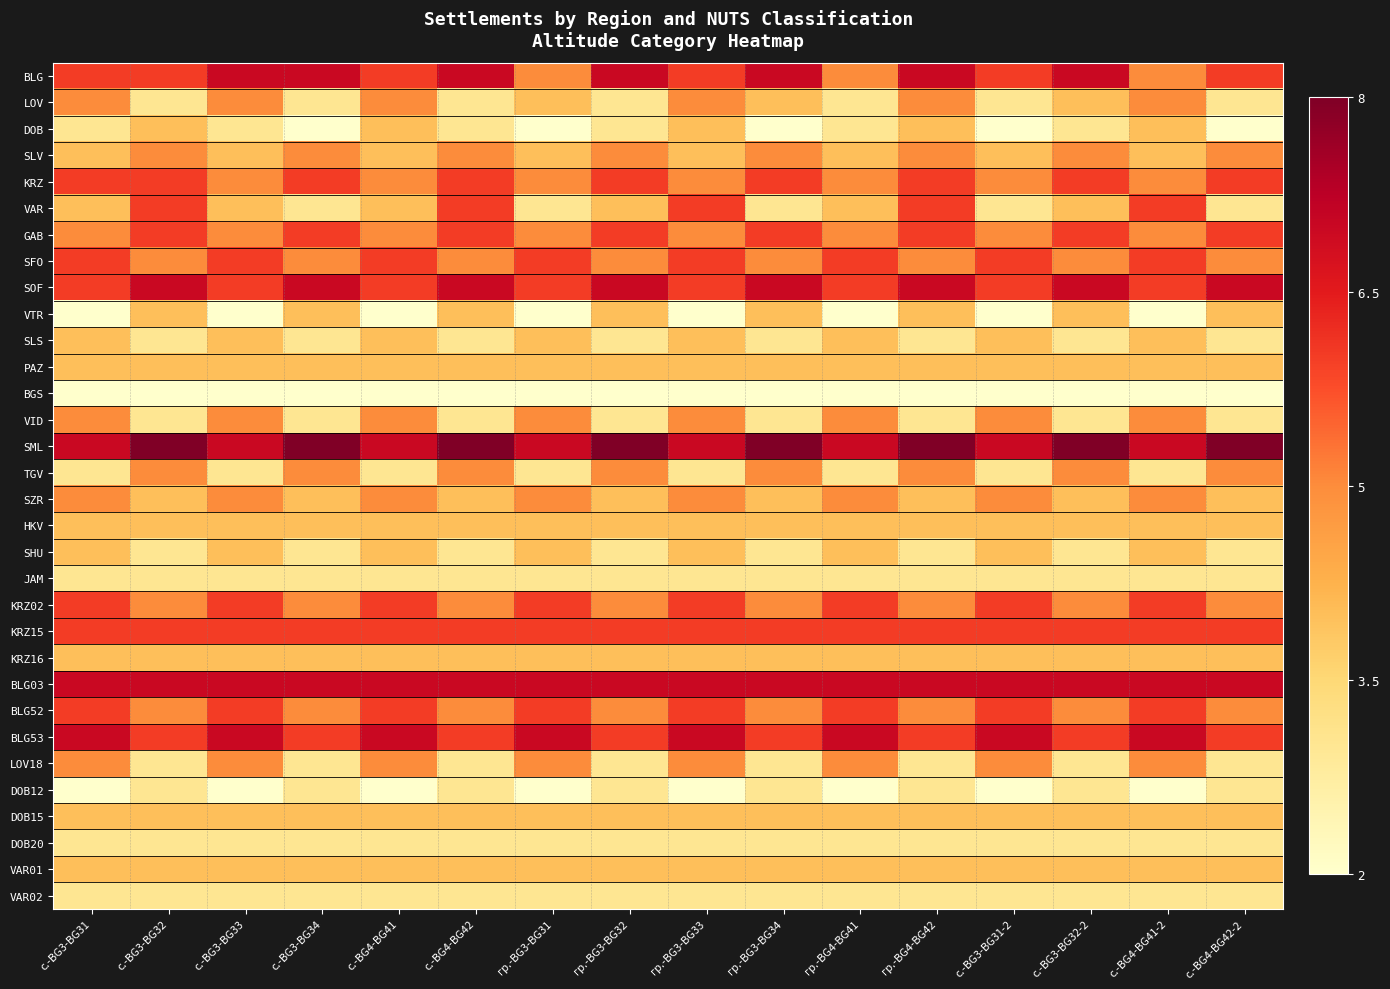

Which has a higher value, гр.-BG4-BG42 or гр.-BG3-BG31?

гр.-BG4-BG42